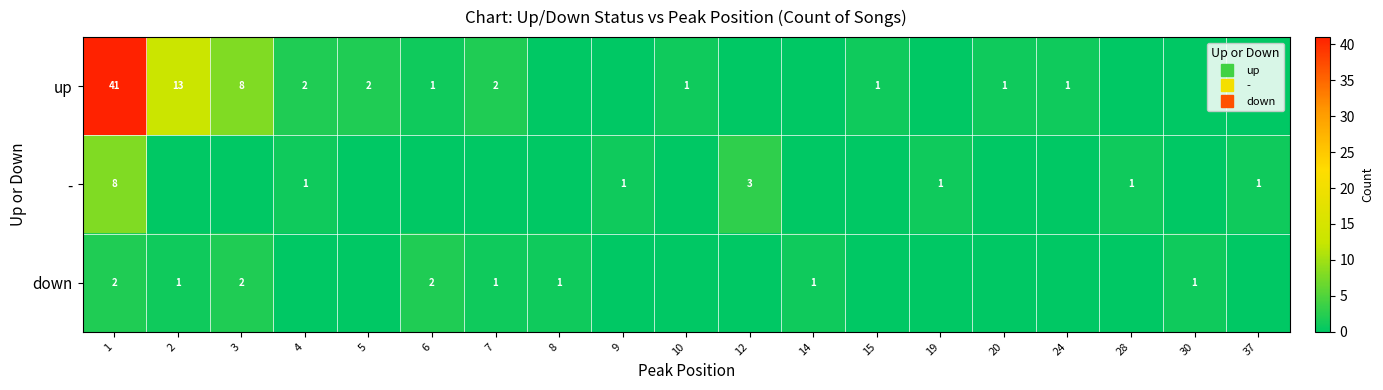

Which series has the widest spread of values?

up